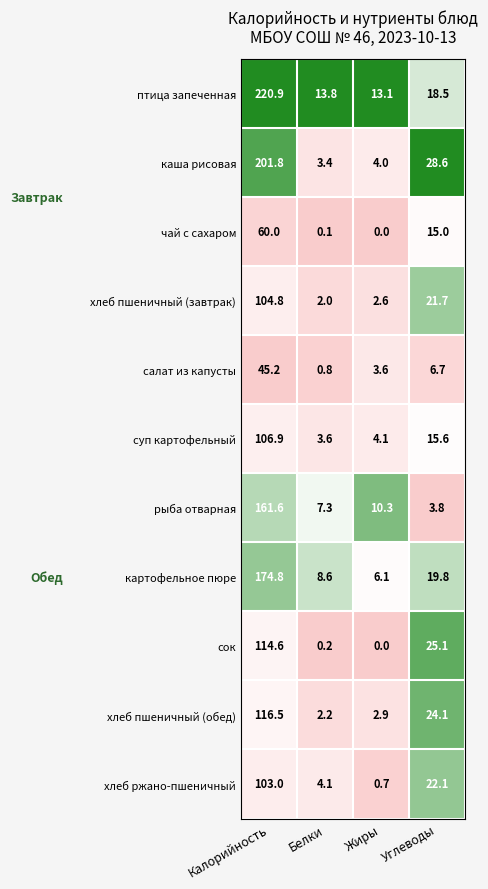

What is the sum of the хлеб пшеничный (завтрак) values at Белки and Жиры?

4.6